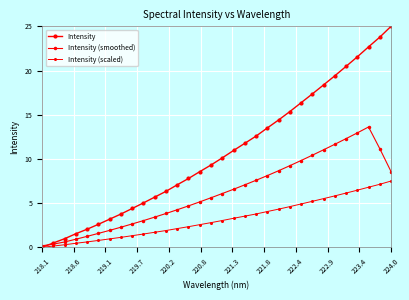

Which series has the widest spread of values?

Intensity